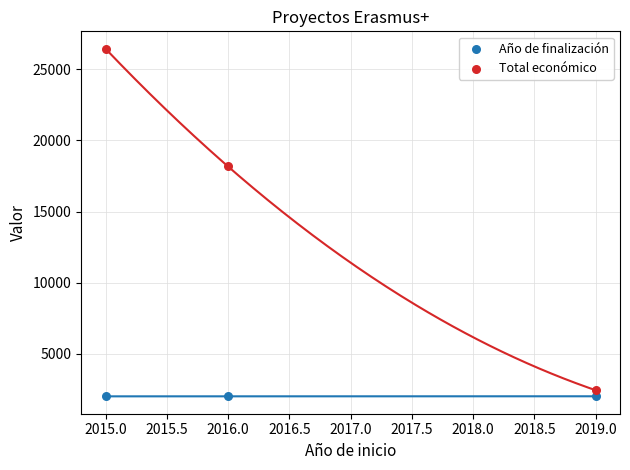

Which series has the largest Y range (max minus min)?

Total económico